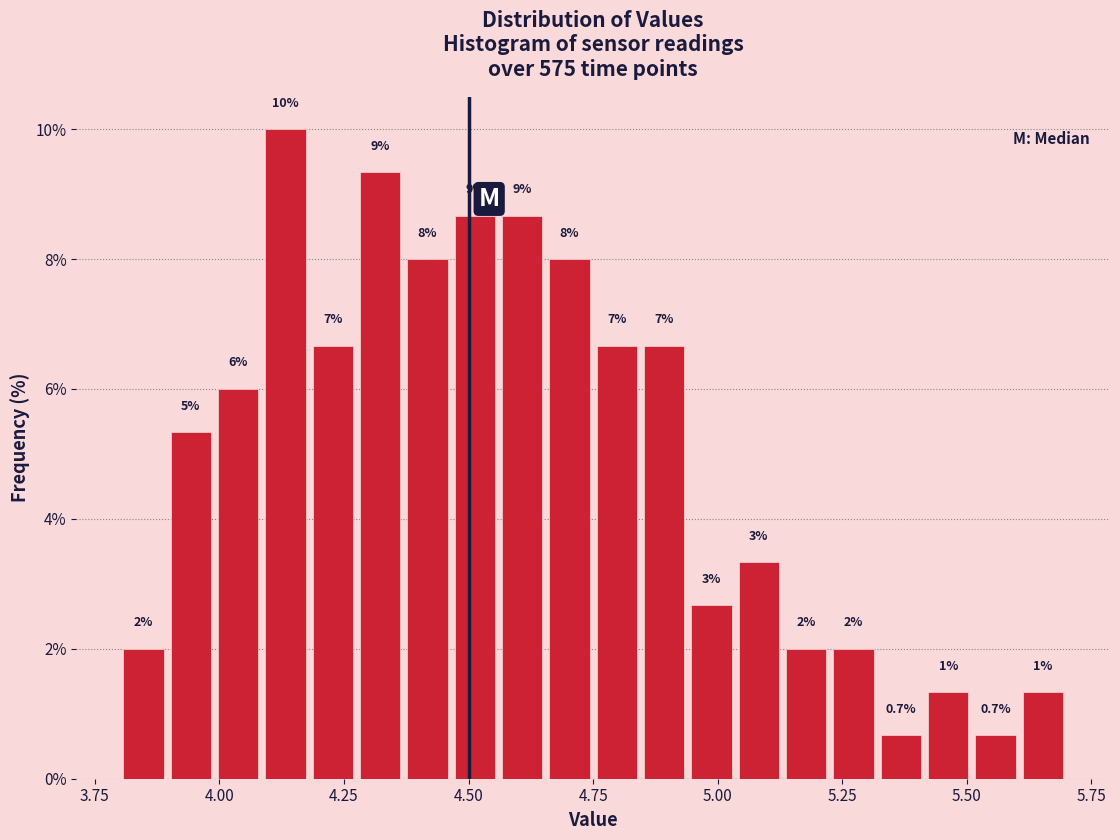

Read against the x-axis, roughly where is the centre of the tallest bar?

4.15